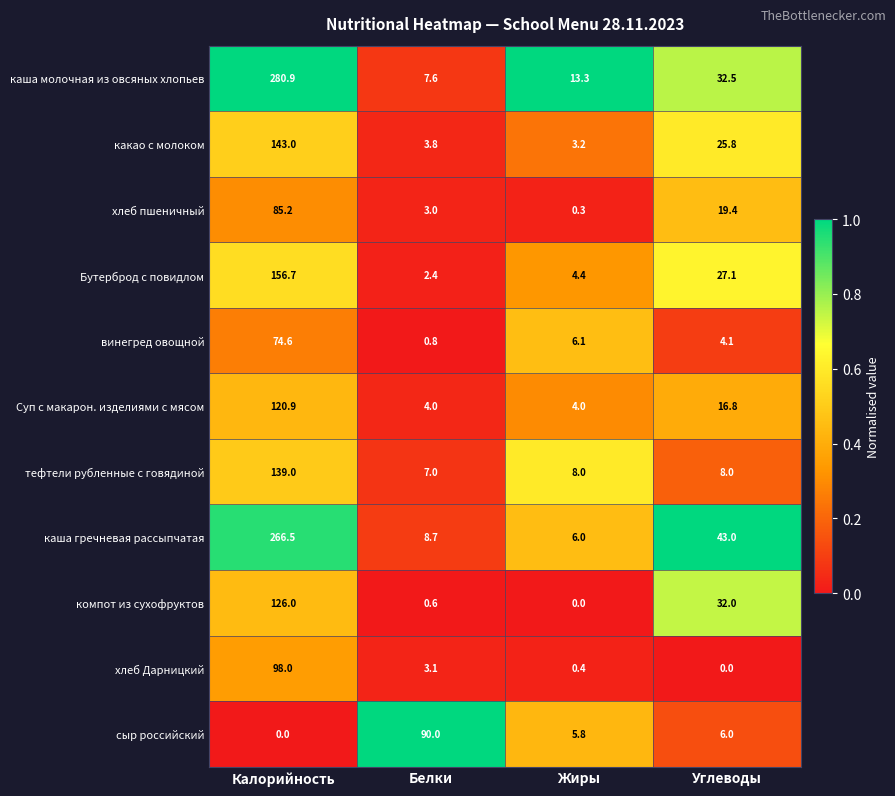

What is the spread (max minus min) of values at Белки?

89.4